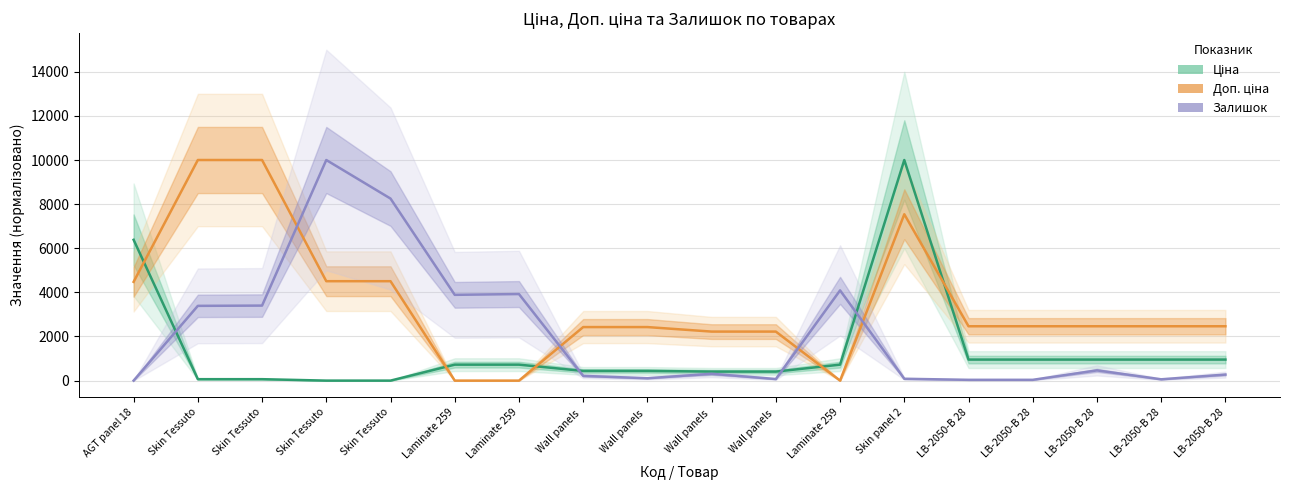

What is the label of the 4th point from the right?

LB-2050-B 28